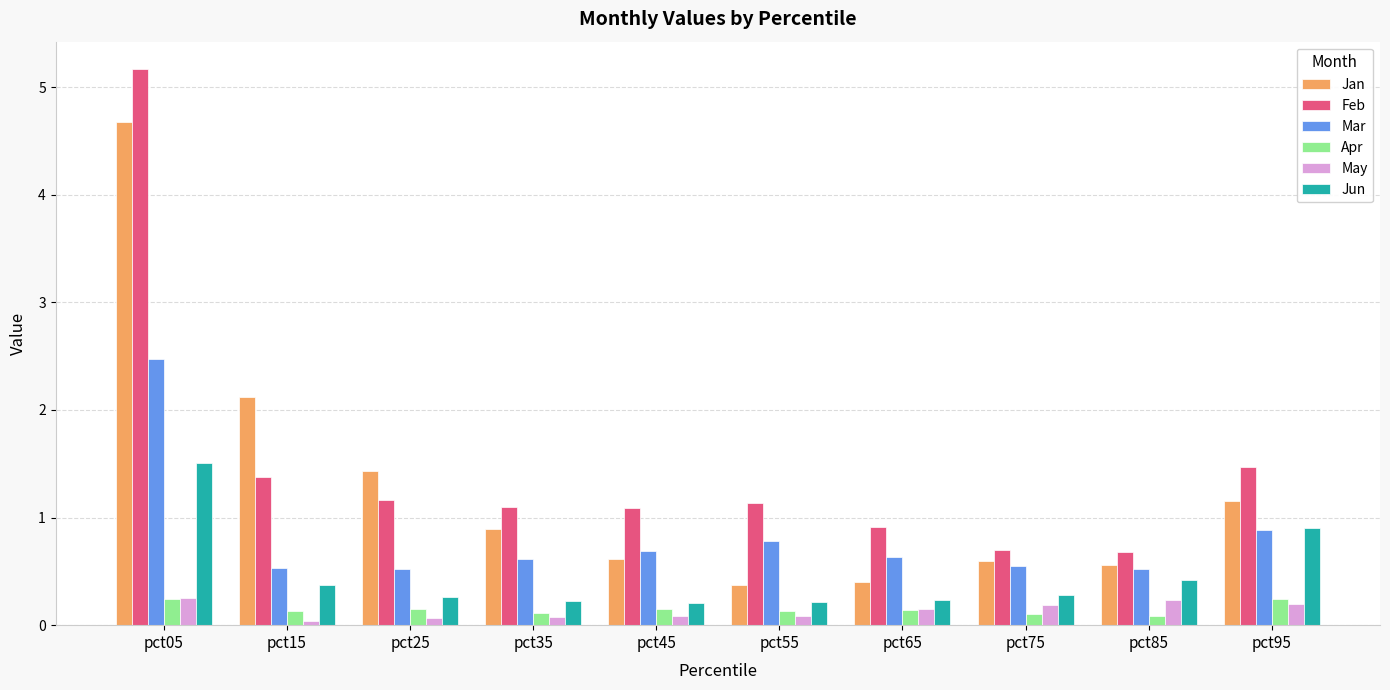

True or false: Jan has a value of 0.4 at pct55.

True